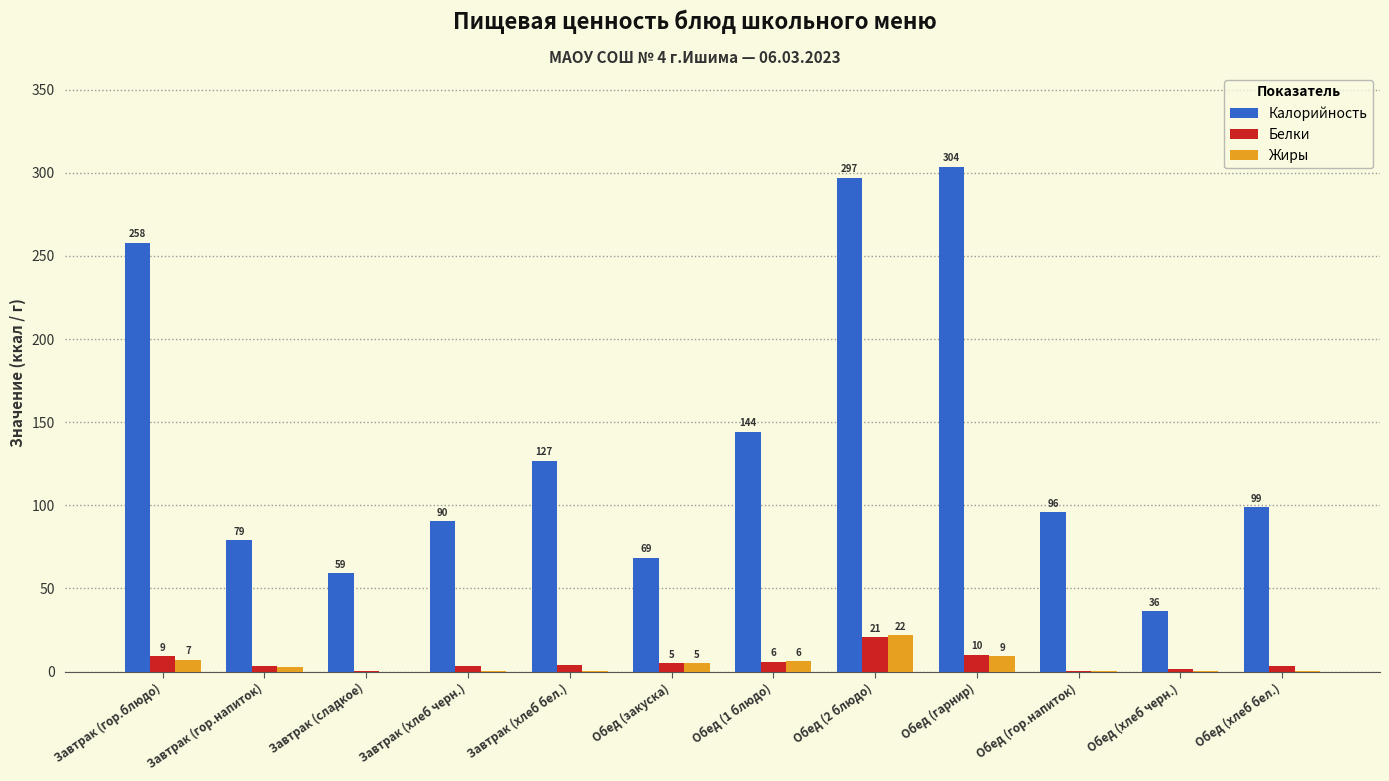

What are all the series names shown in the legend?

Калорийность, Белки, Жиры